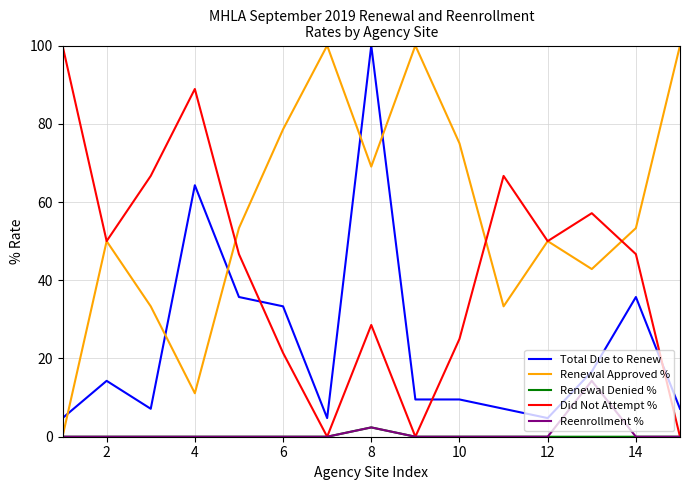

True or false: Reenrollment % and Total Due to Renew cross at least once.

False